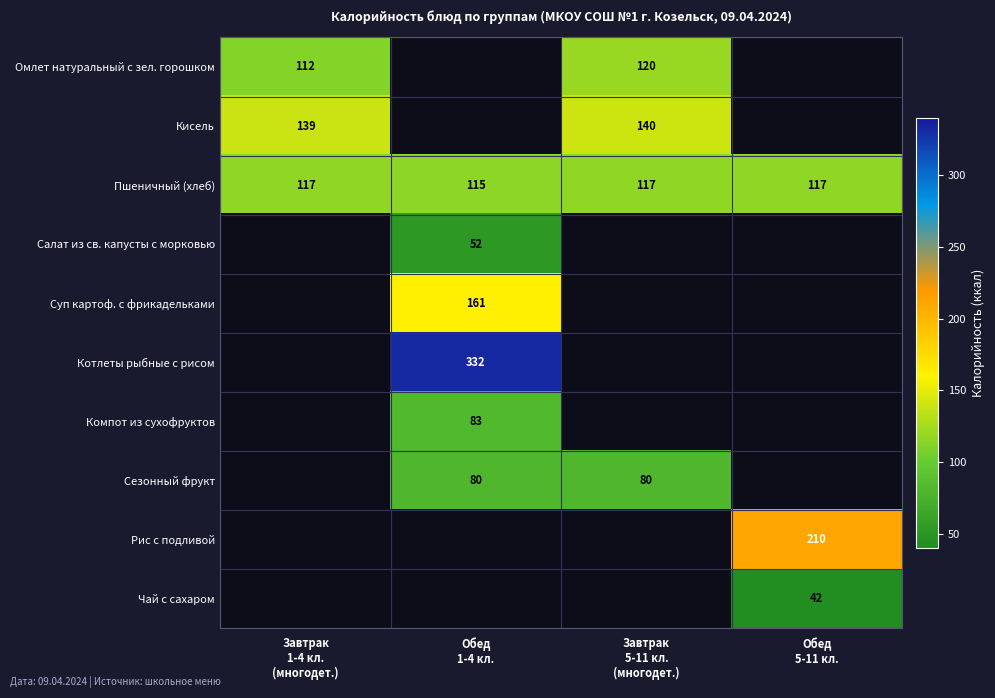

What is the difference between the highest and lowest values at Завтрак
5-11 кл.
(многодет.)?

60.0